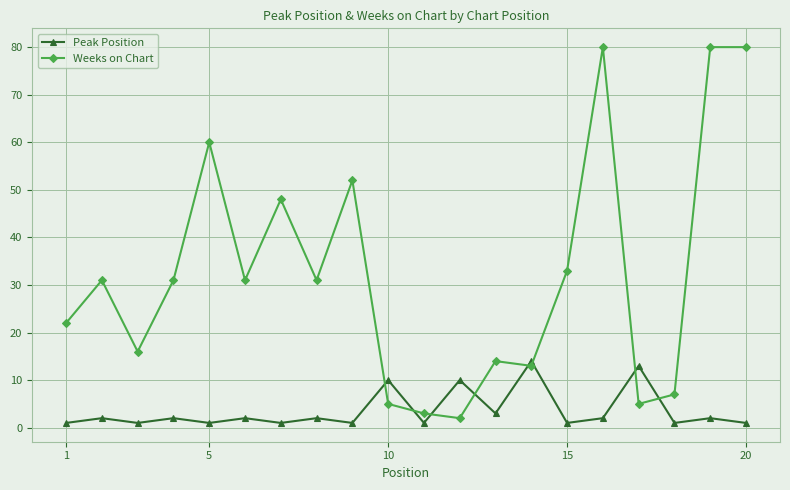

Which series has the widest spread of values?

Weeks on Chart